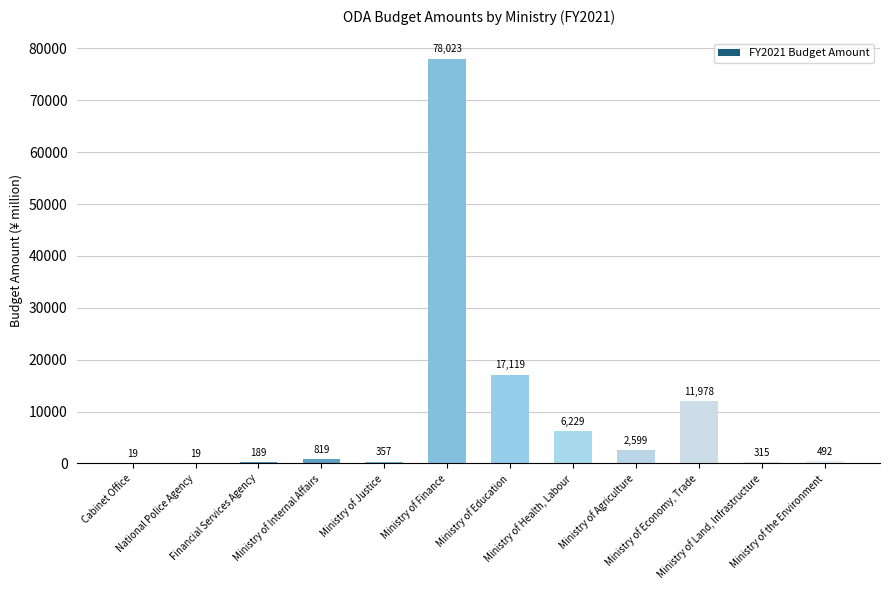

Which has a higher value, Ministry of Education or Ministry of Internal Affairs?

Ministry of Education